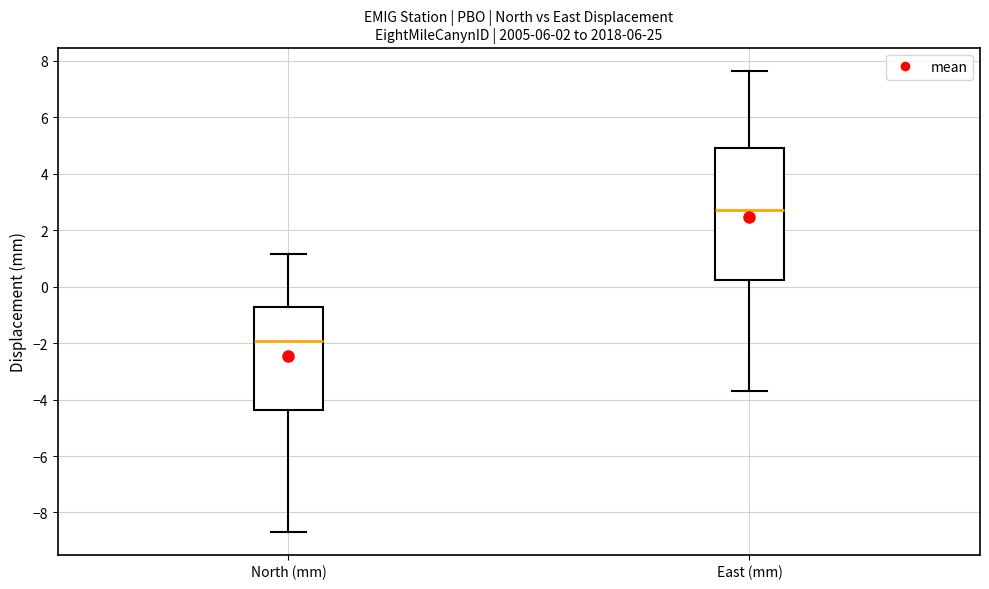

Comparing the boxes themselves (not the whiskers), which one is the tallest?

East (mm)